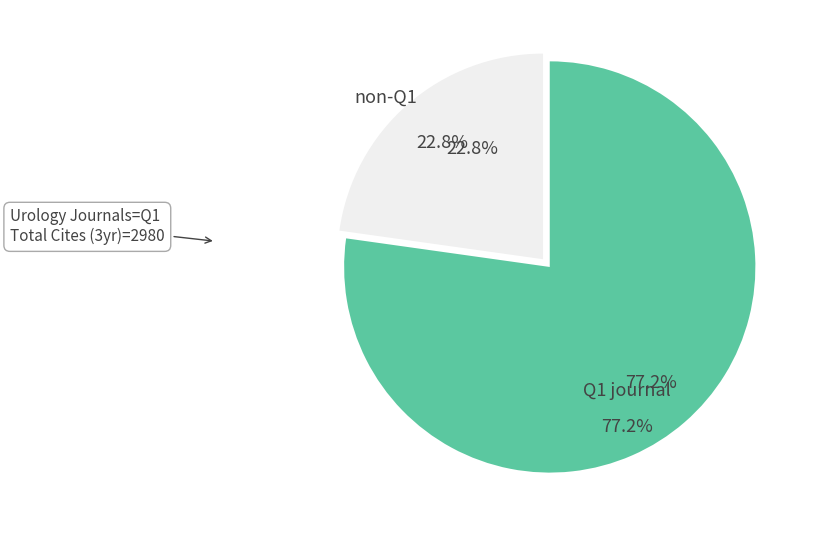

Does any single category account for the majority?

Yes